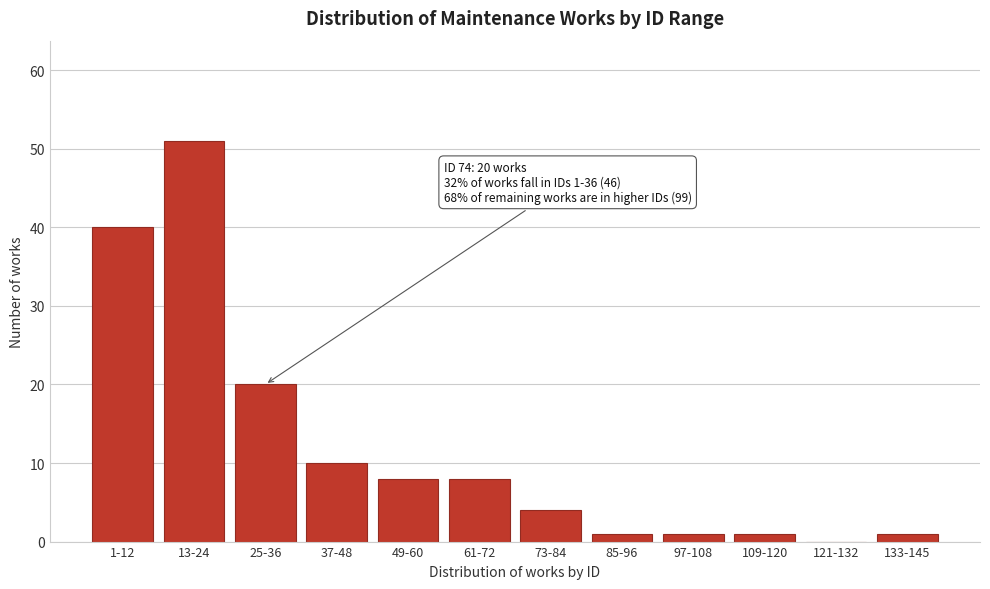

Reading left to right, transcribe all the data shown in this chart.

1-12=40	13-24=51	25-36=20	37-48=10	49-60=8	61-72=8	73-84=4	85-96=1	97-108=1	109-120=1	121-132=0	133-145=1